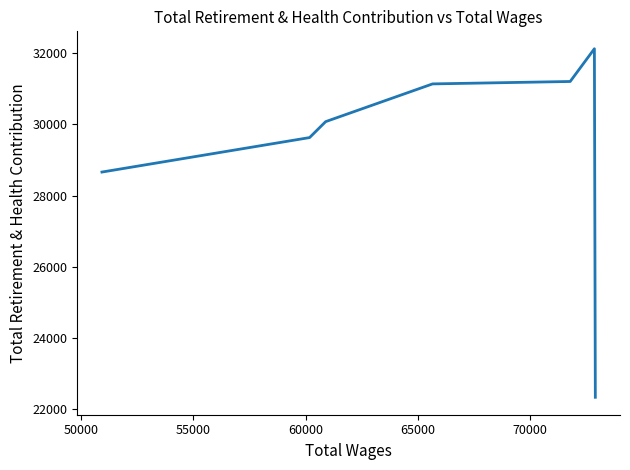

What is the minimum value shown in the chart?

22328